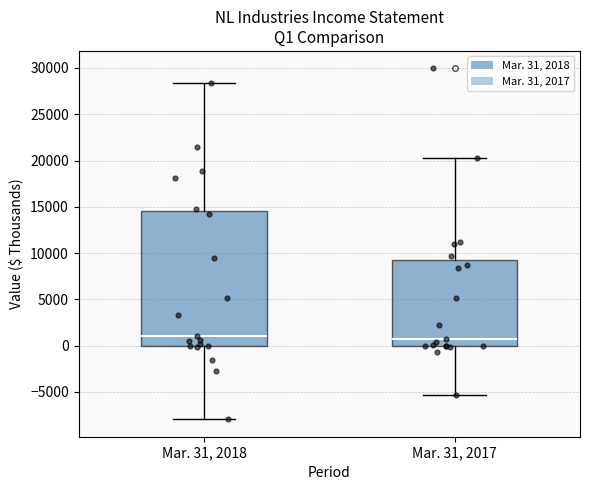

Comparing the boxes themselves (not the whiskers), which one is the tallest?

Mar. 31, 2018